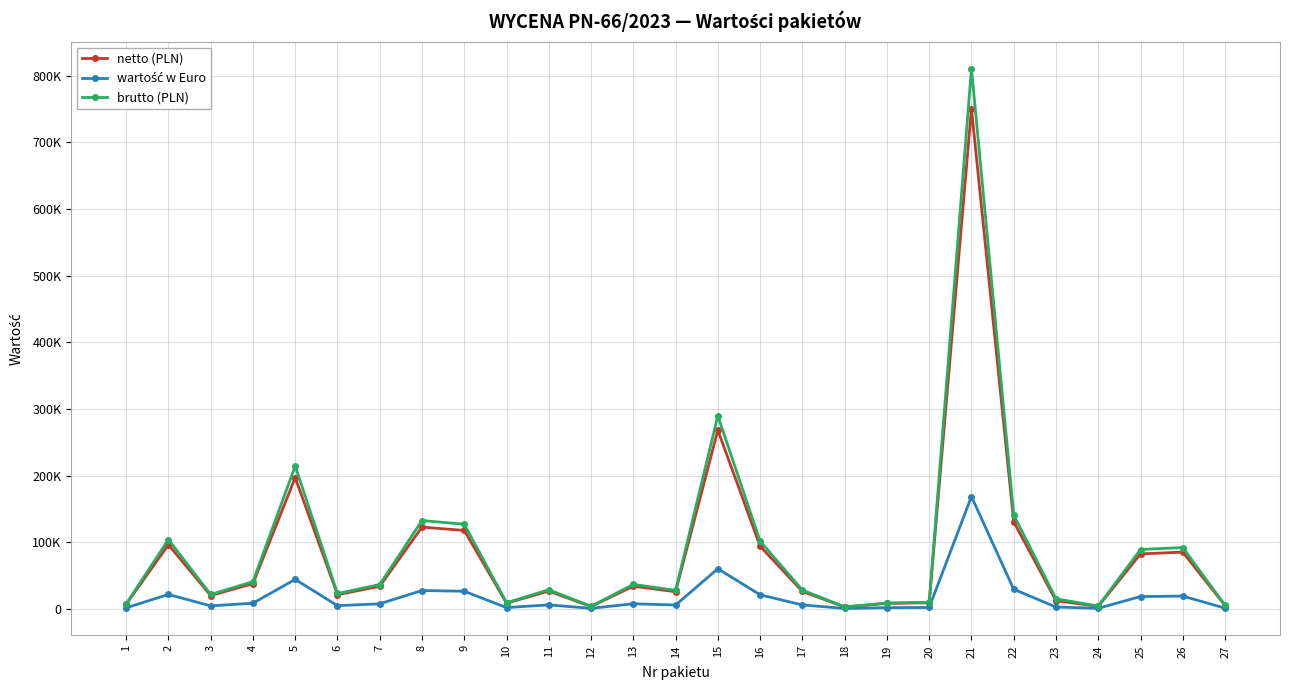

Reading left to right, extract all data points from this chart.

netto (PLN): 1=6819.8	2=96272.6	3=20000.0	4=37800.0	5=196963.3	6=21359.5	7=33812.8	8=122730.0	9=117710.5	10=8569.0	11=26600.0	12=3545.0	13=34020.0	14=25711.8	15=268297.2	16=93907.7	17=26199.8	18=2770.8	19=8161.0	20=9192.8	21=750893.7	22=130600.0	23=12268.6	24=3782.0	25=82500.0	26=85214.4	27=4960.0
wartość w Euro: 1=1531.3	2=21616.8	3=4490.7	4=8487.5	5=44225.6	6=4796.0	7=7592.2	8=27557.5	9=26430.4	10=1924.1	11=5972.7	12=796.0	13=7638.8	14=5773.3	15=60242.8	16=21085.8	17=5882.8	18=622.2	19=1832.5	20=2064.1	21=168603.8	22=29324.6	23=2754.8	24=849.2	25=18524.3	26=19133.8	27=1113.7
brutto (PLN): 1=7365.3	2=103974.4	3=21600.0	4=40824.0	5=214377.4	6=23068.3	7=36517.8	8=132548.4	9=127127.3	10=9254.5	11=28728.0	12=3828.6	13=36741.6	14=27768.8	15=289761.0	16=101420.3	17=28295.8	18=2992.5	19=8813.9	20=9928.2	21=810965.2	22=141048.0	23=15090.4	24=4231.6	25=89100.0	26=92031.6	27=5356.8